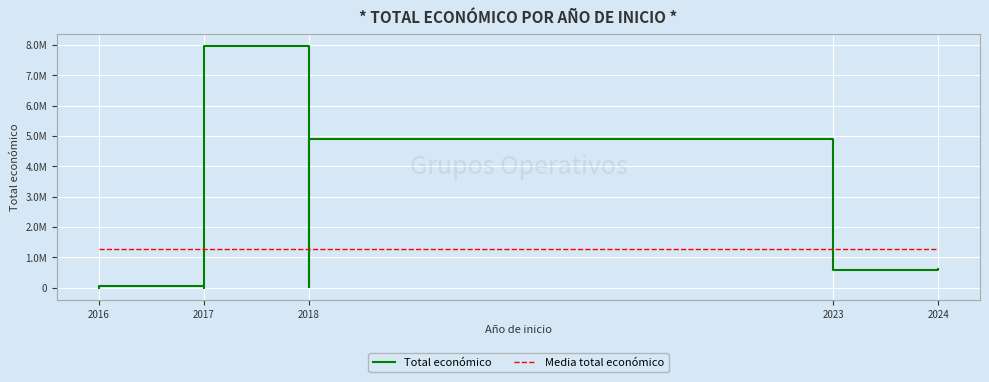

Reading left to right, list all the values displayed in this chart.

Total económico: 6000.0	59684.0	4500.0	4950.0	9832.0	11976.0	3487018.0	7967413.0	20000.0	98068.0	565835.0	4905702.0	599883.0	593715.0	600000.0
Media total económico: 1262305.1	1262305.1	1262305.1	1262305.1	1262305.1	1262305.1	1262305.1	1262305.1	1262305.1	1262305.1	1262305.1	1262305.1	1262305.1	1262305.1	1262305.1